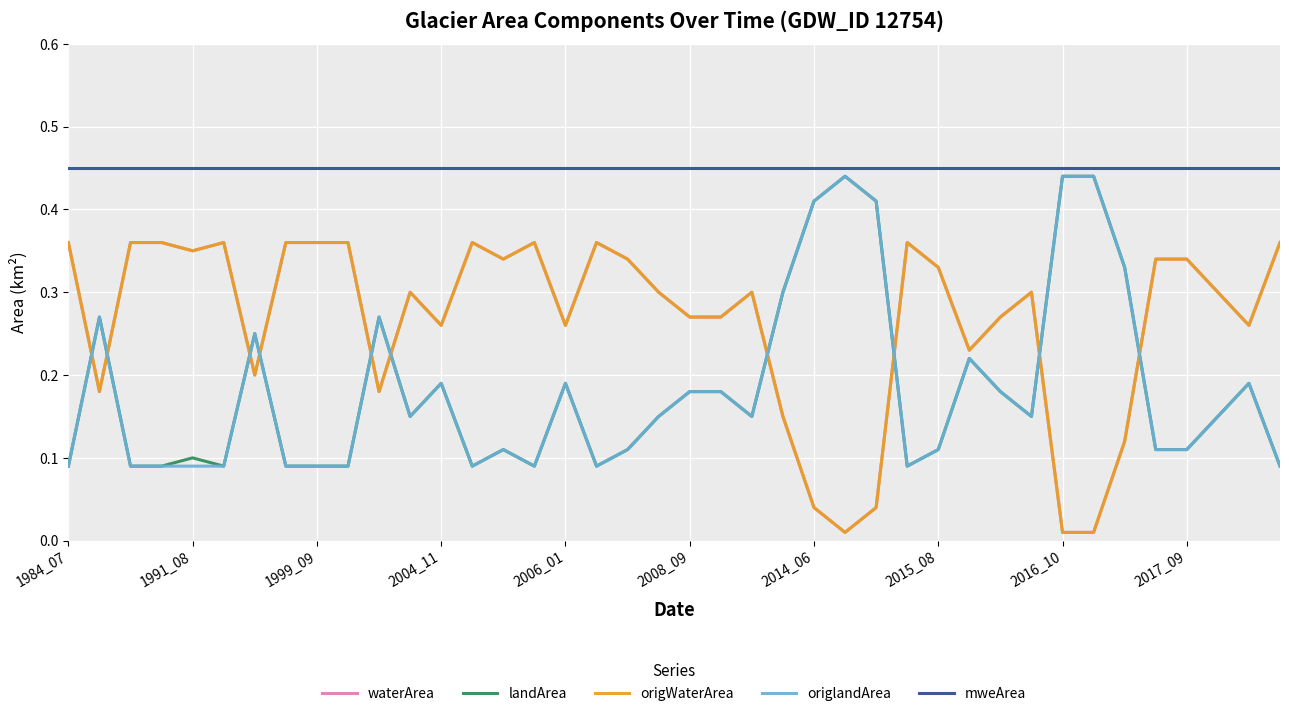

How many lines are shown in the chart?

5